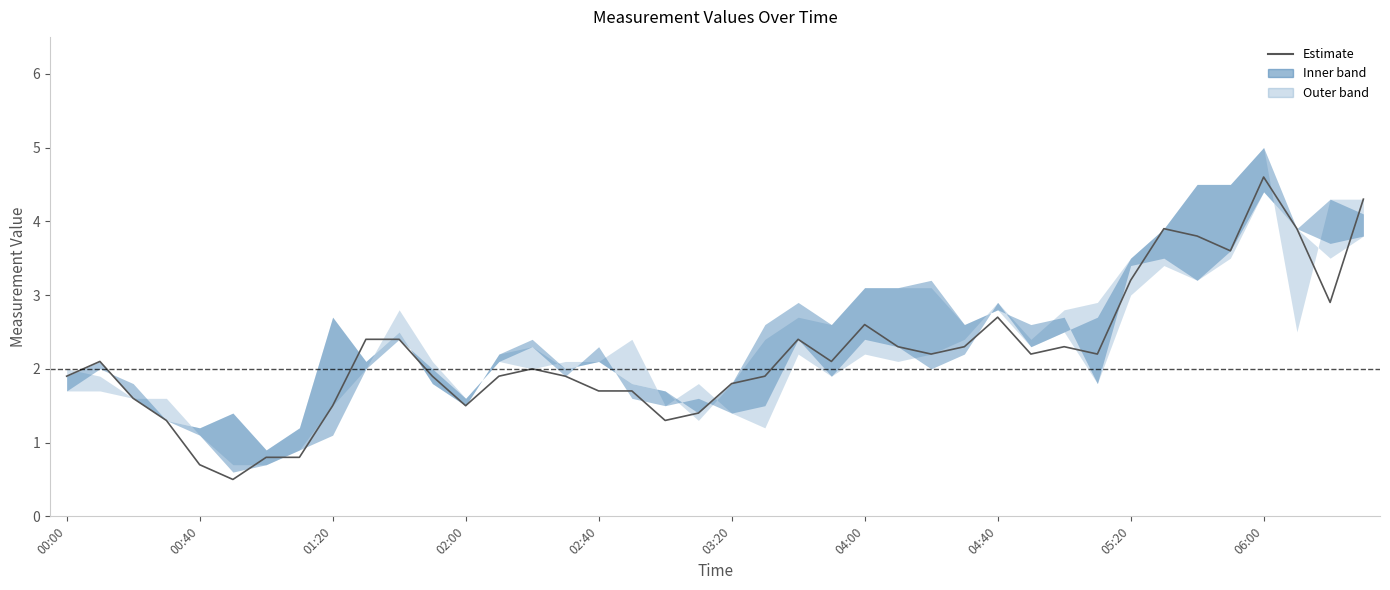

How many lines are shown in the chart?

1